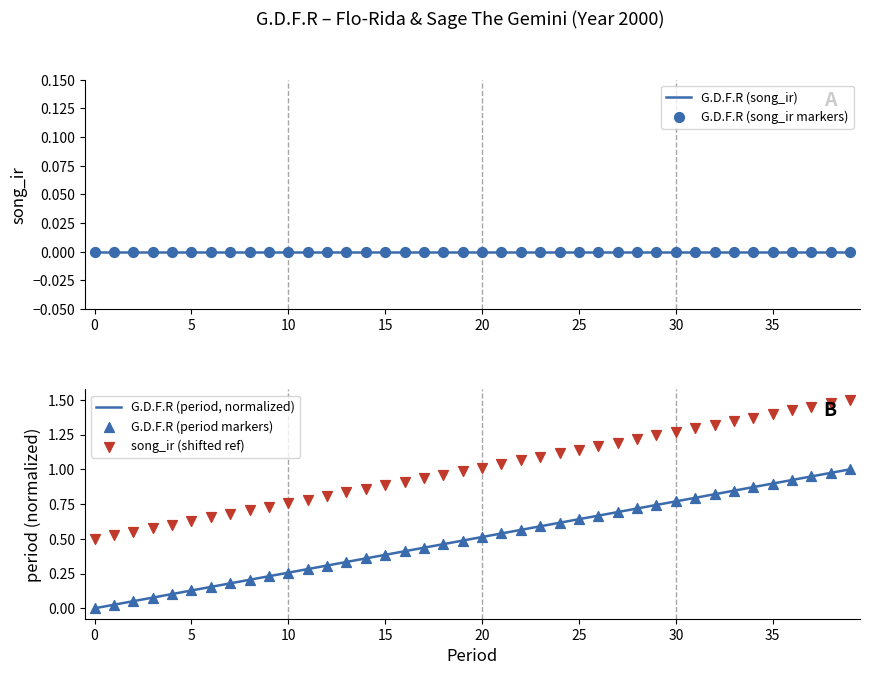

What are all the series names shown in the legend?

G.D.F.R (song_ir), G.D.F.R (song_ir markers), G.D.F.R (period, normalized), G.D.F.R (period markers), song_ir (shifted ref)